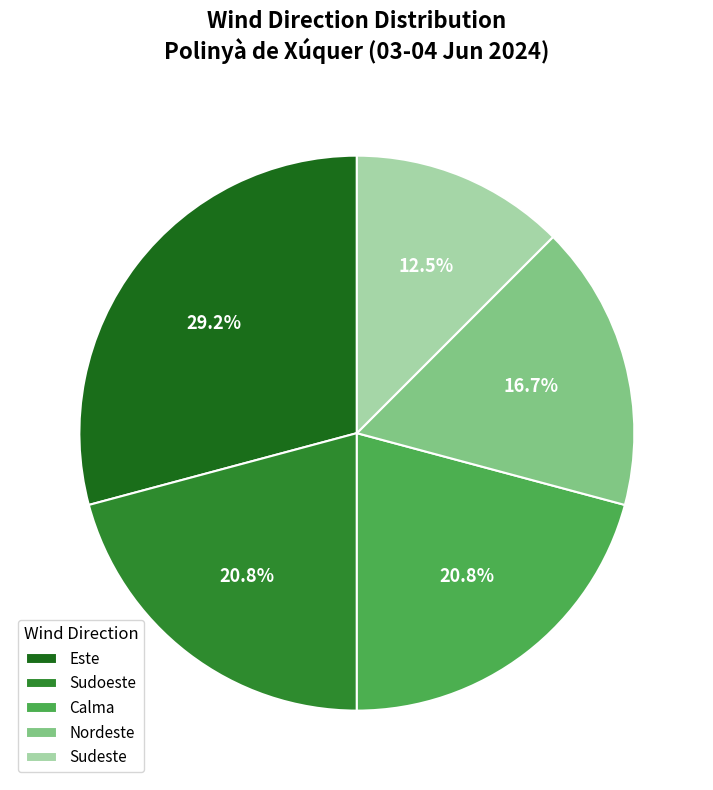

To the nearest percent, what is the combined percentage of Este and Calma?

50%